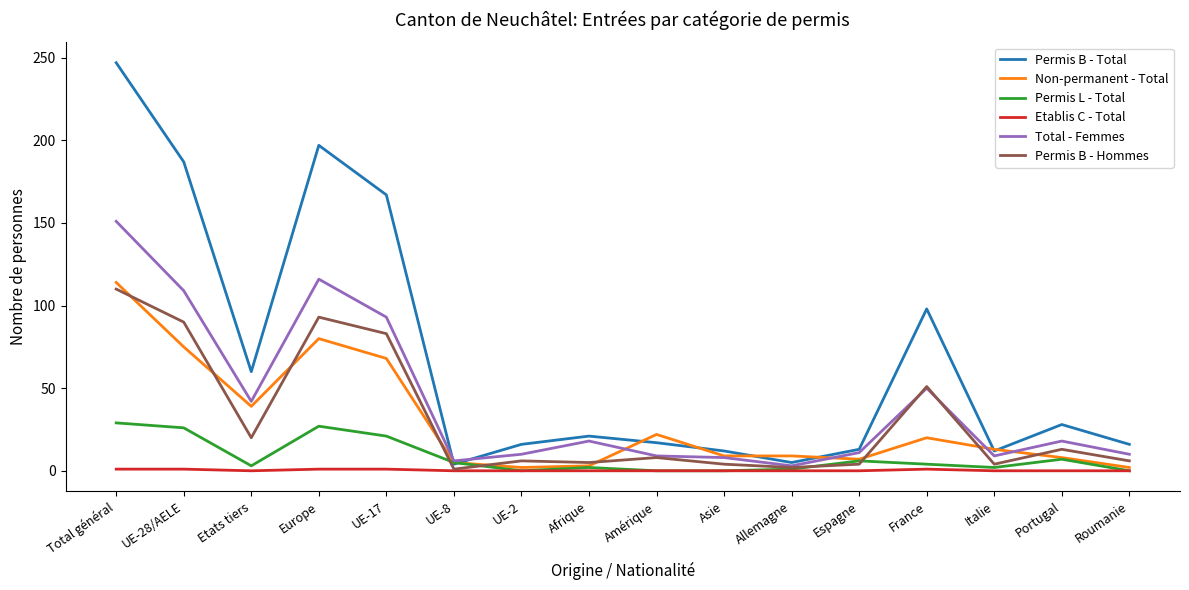

What value does the Permis B - Hommes series have at Europe, to the nearest 50?

100